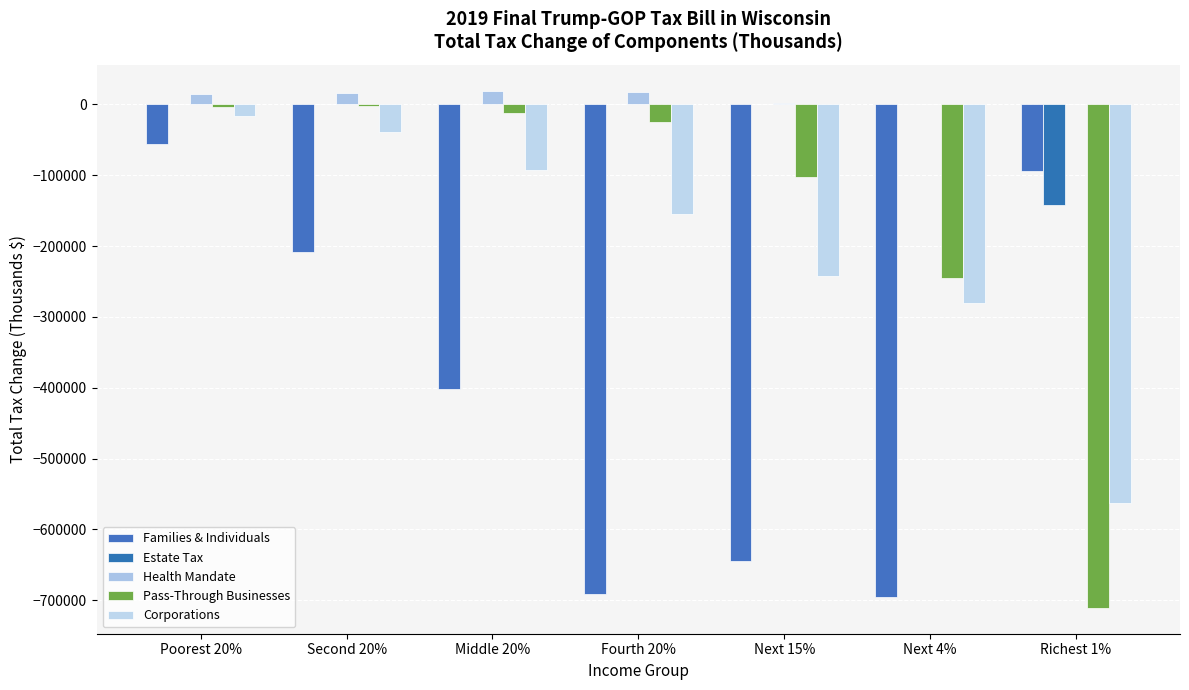

True or false: Pass-Through Businesses has a value of -401367 at Next 4%.

False